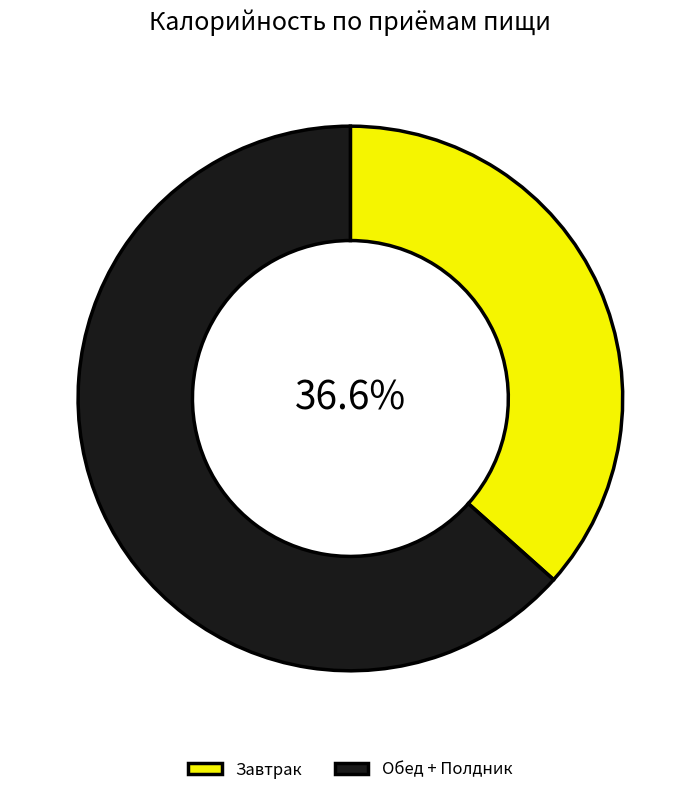

To the nearest percent, what is the average slice percentage?

50%